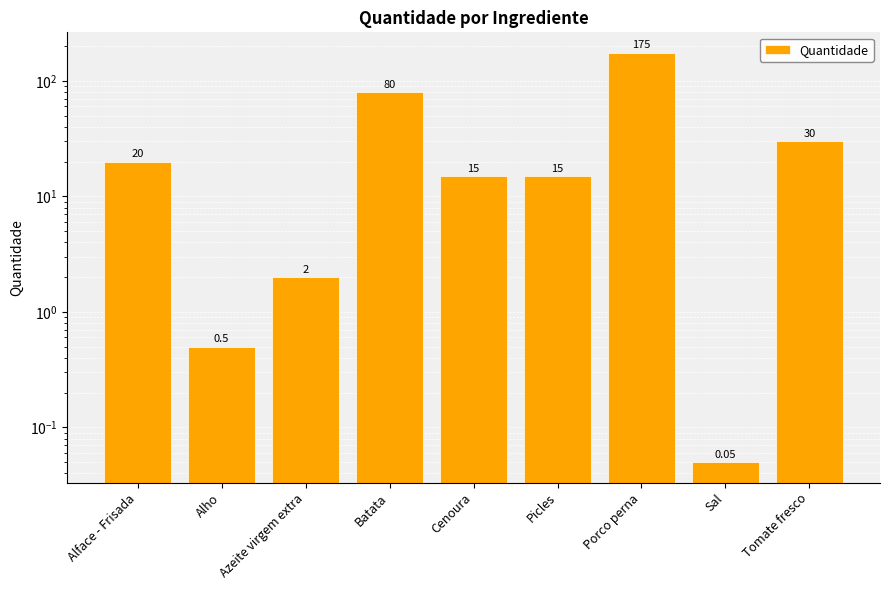

Is it true that the value at Tomate fresco is 46.5?

False